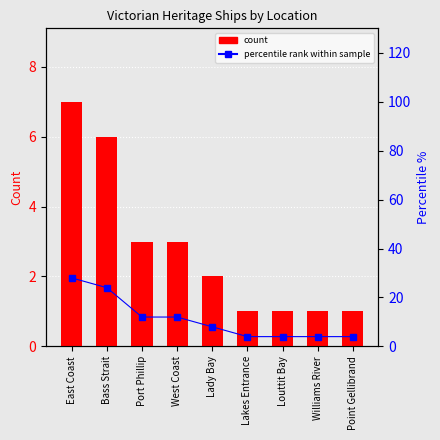

At which label does percentile rank within sample reach its minimum?

Lakes Entrance